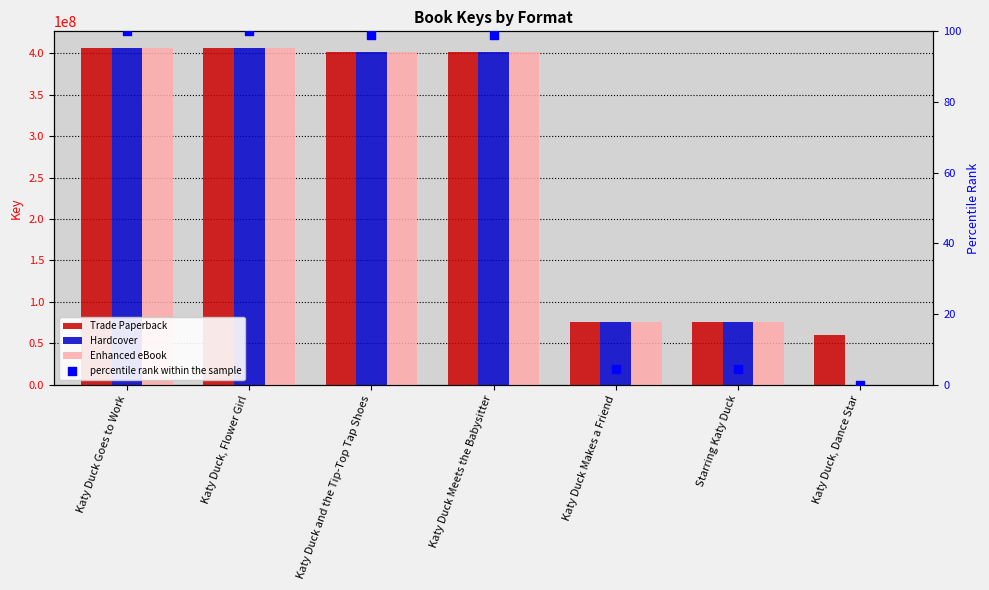

What are all the series names shown in the legend?

Trade Paperback, Hardcover, Enhanced eBook, percentile rank within the sample